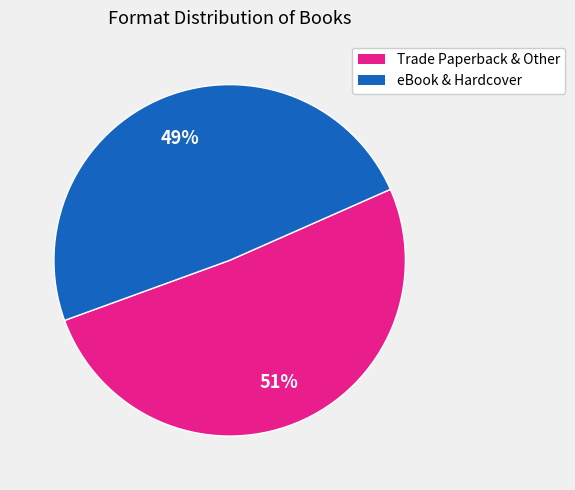

Is there any slice that represents more than half of the pie?

Yes